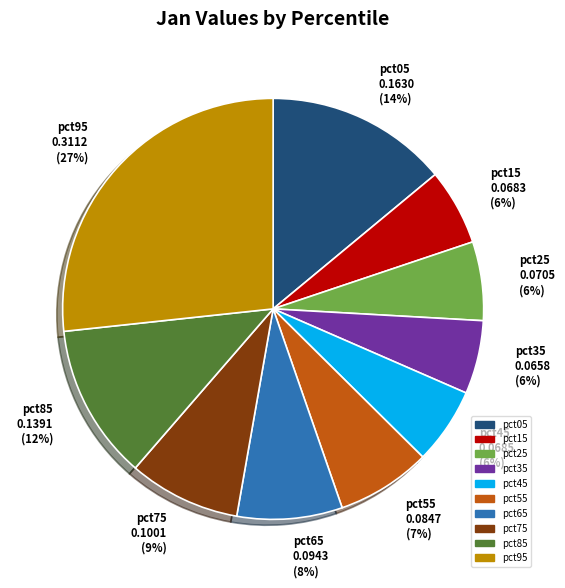

Which category has the biggest portion of the pie?

pct95